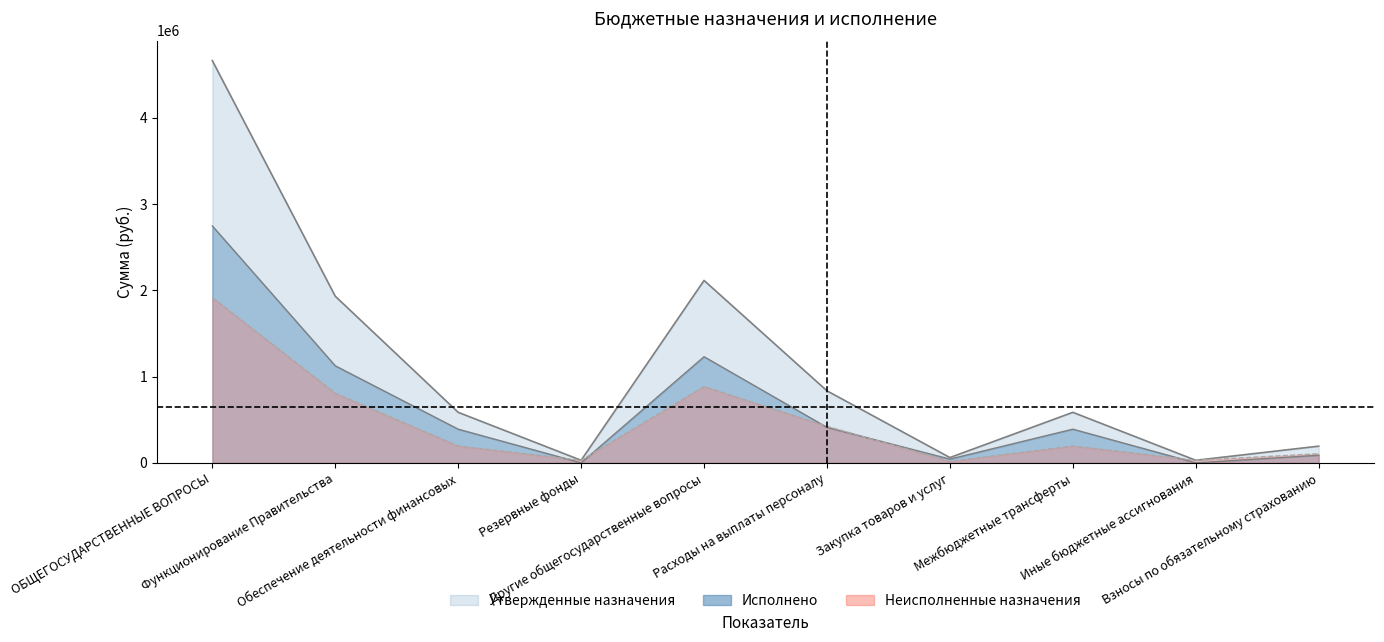

How many interior local valleys does the Неисполненные назначения series have?

3